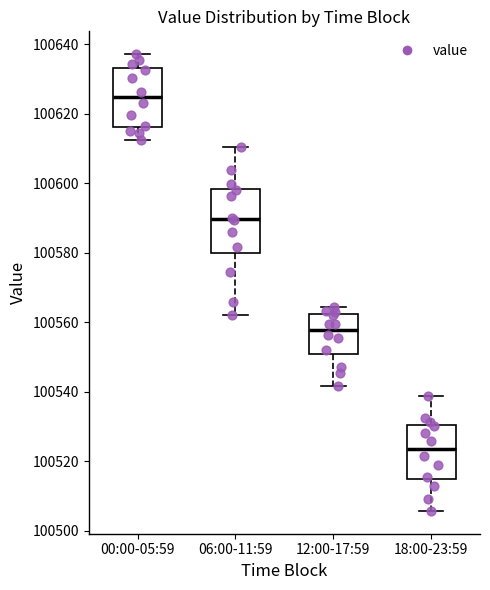

Where does the median line of the box for 18:00-23:59 sit on the y-axis? The values are not printed on the chart, so give them approximately, as read against the axis.

100524